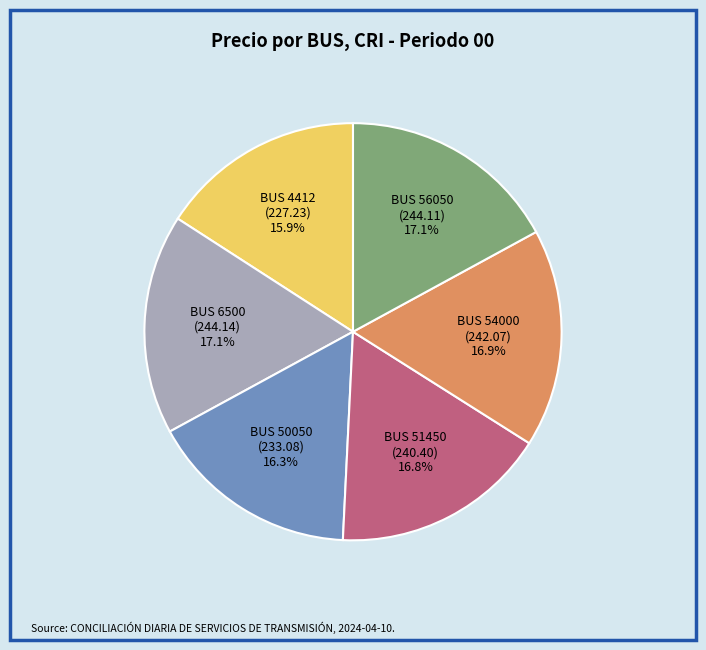

Is there a majority slice in this chart?

No